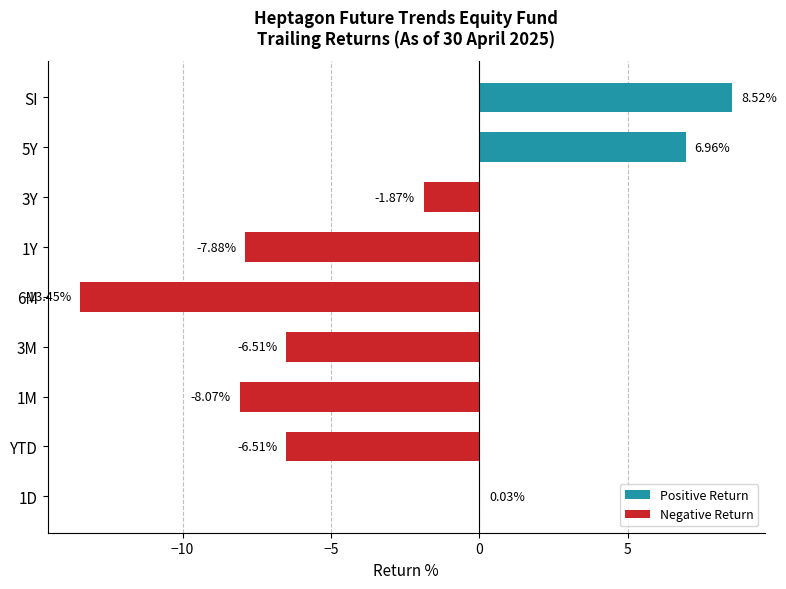

What is the sum of the values at 5Y and YTD?

0.5